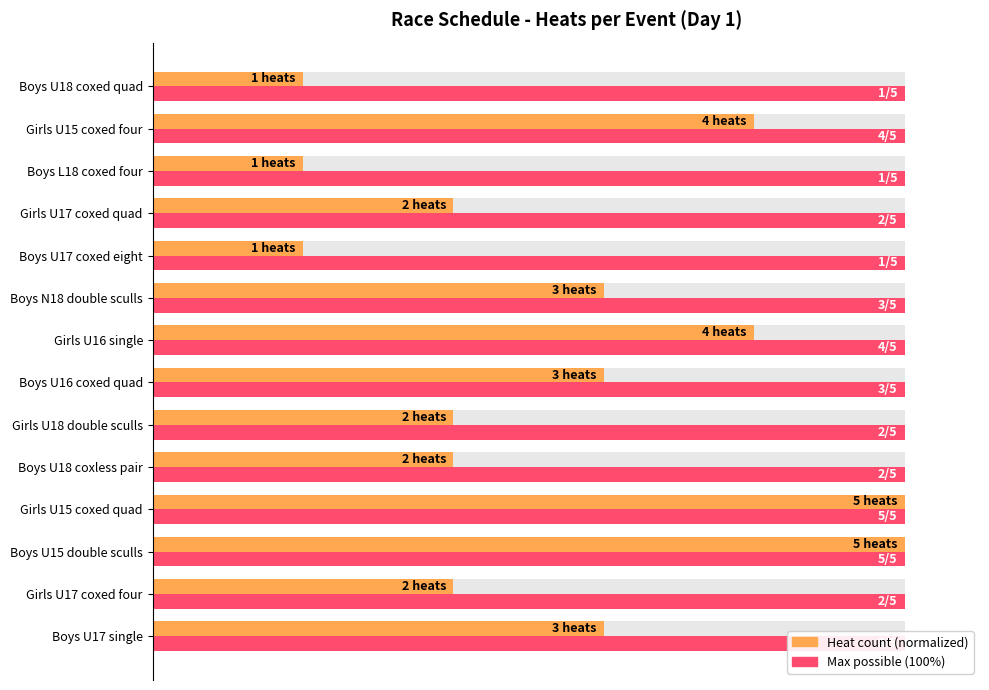

How many distinct data groups are displayed?

2